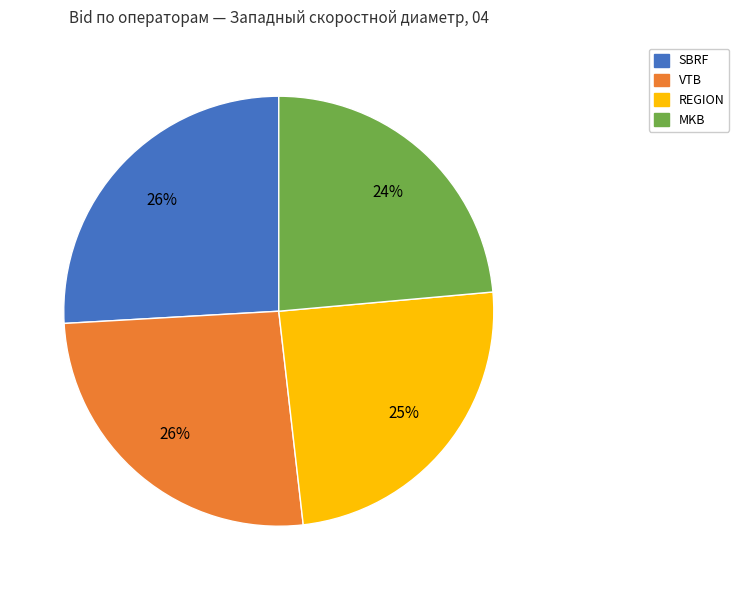

What is the smallest slice in the pie chart?

MKB